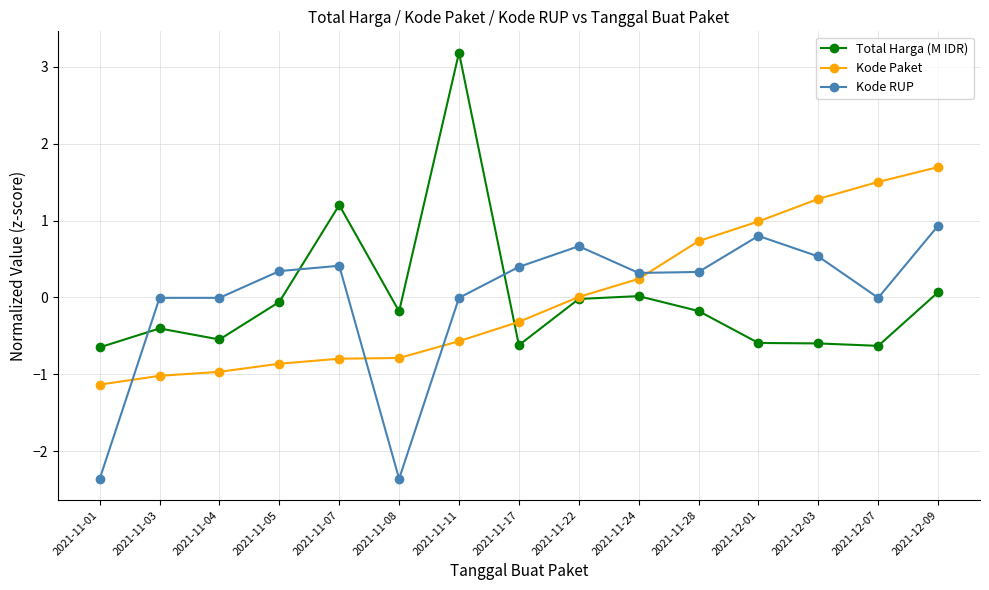

How many distinct data groups are displayed?

3